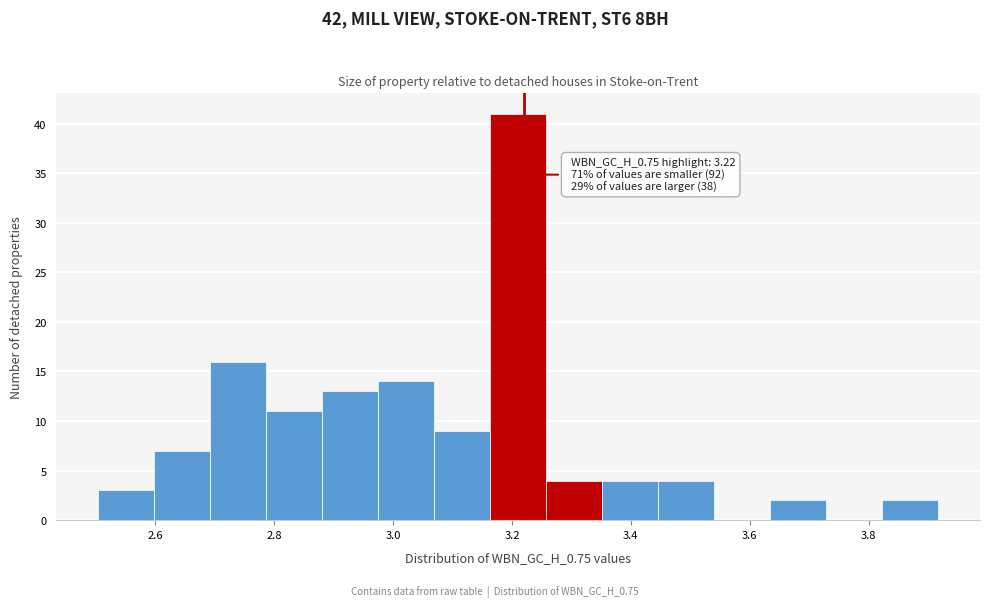

Over which range of the x-axis is the bar tallest?

3.16 to 3.26